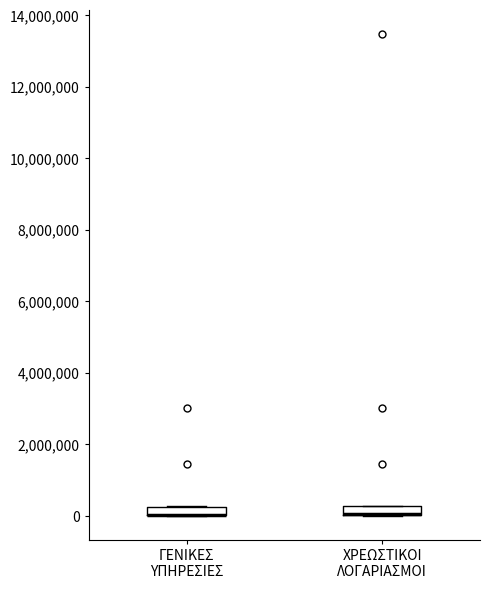

Where is the lower edge of the box for ΓΕΝΙΚΕΣ ΥΠΗΡΕΣΙΕΣ on the y-axis? The values are not printed on the chart, so give them approximately, as read against the axis.

0